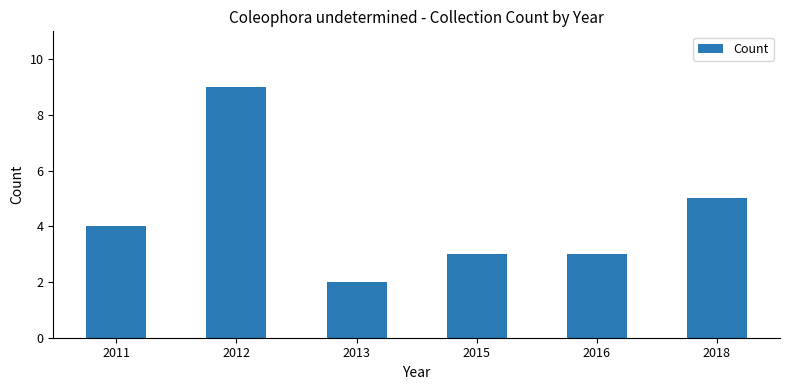

Reading right to left, transcribe all the data shown in this chart.

2018=5	2016=3	2015=3	2013=2	2012=9	2011=4